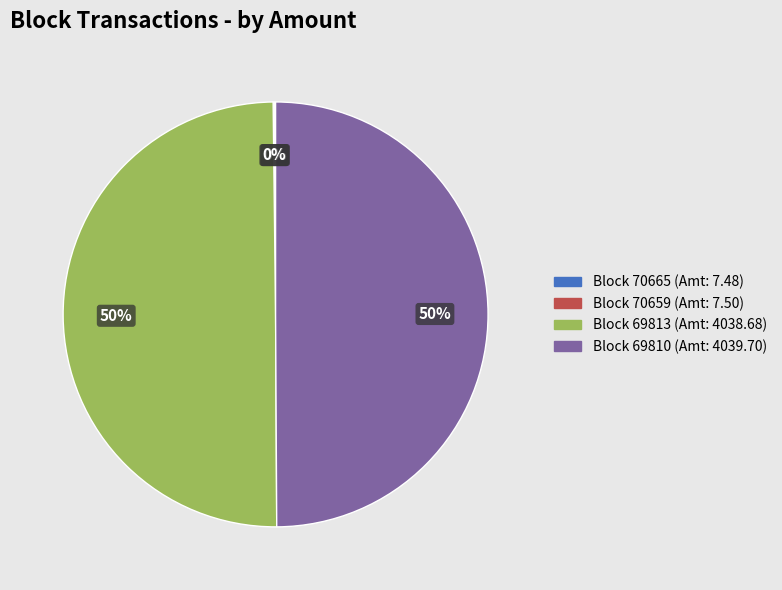

To the nearest percent, what is the average slice percentage?

25%